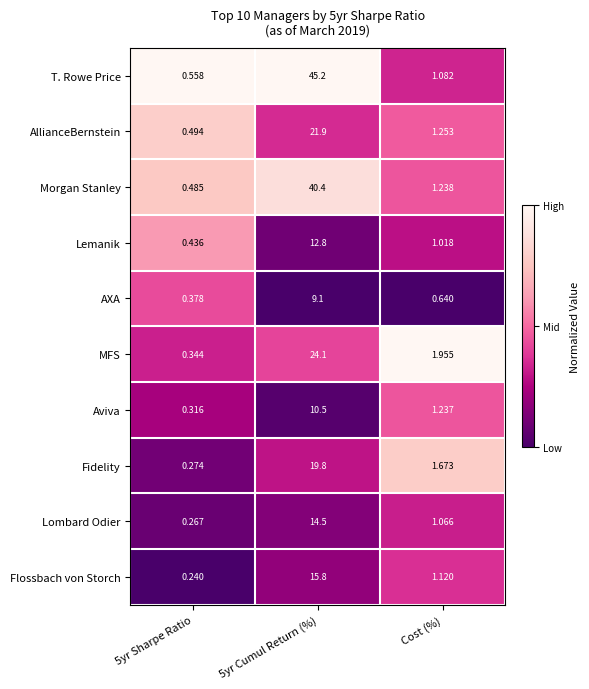

At which label is Lemanik closest to 6?

Cost (%)